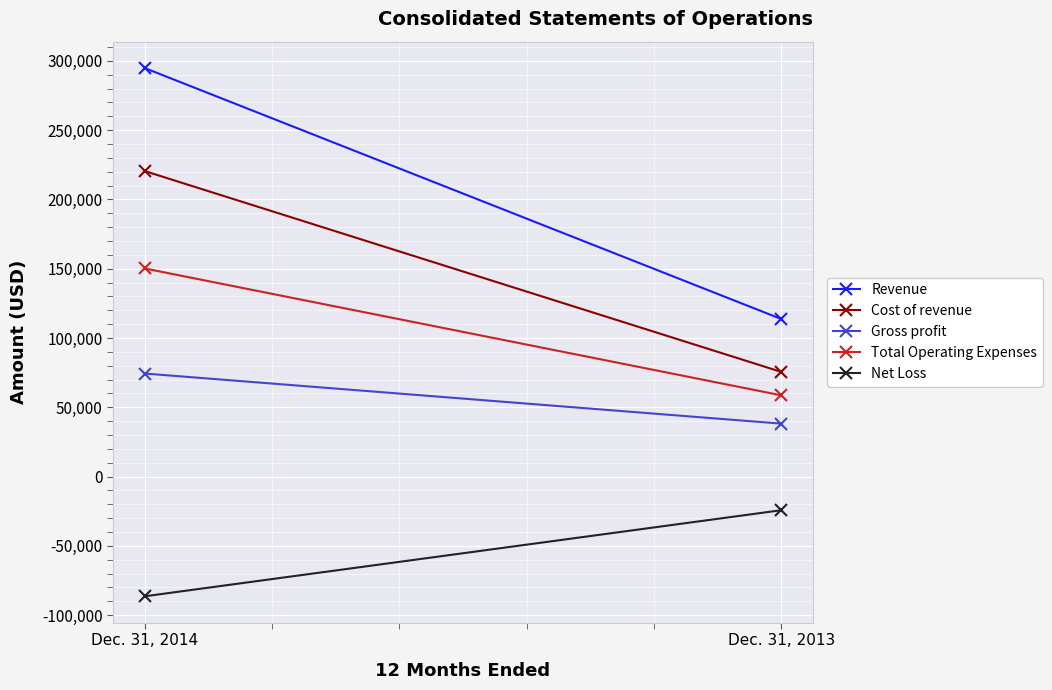

Reading left to right, list all the values displayed in this chart.

Revenue: 294841	113701
Cost of revenue: 220492	75520
Gross profit: 74349	38181
Total Operating Expenses: 150194	58622
Net Loss: -86442	-24313